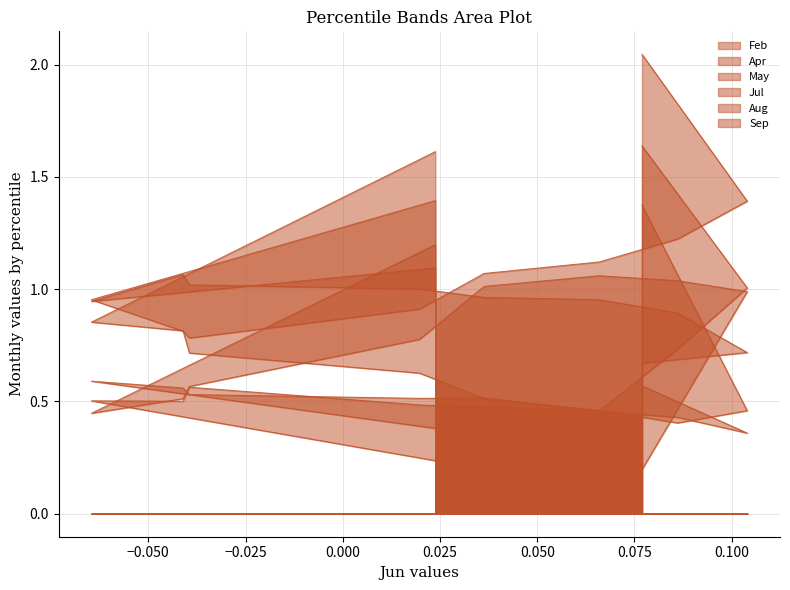

What value does the Jul series have at pct15?

1.0